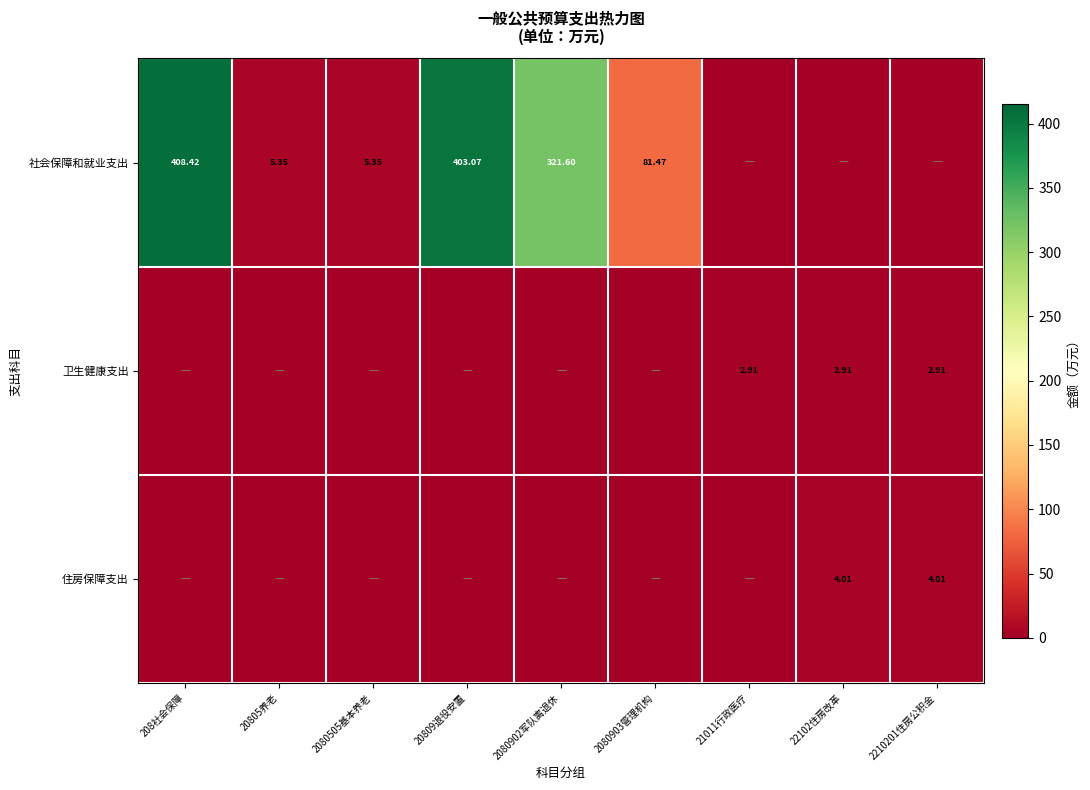

Is it true that 社会保障和就业支出 equals 596.8 at 208社会保障?

False